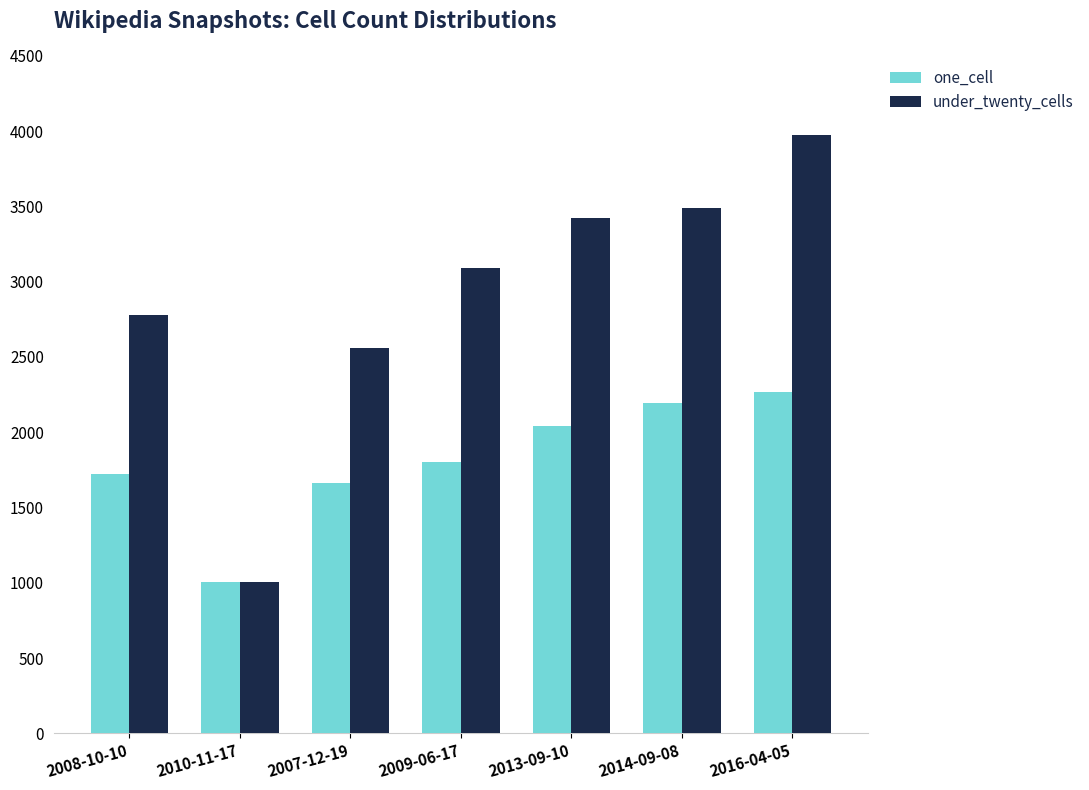

What is the spread (max minus min) of values at 2016-04-05?

1708